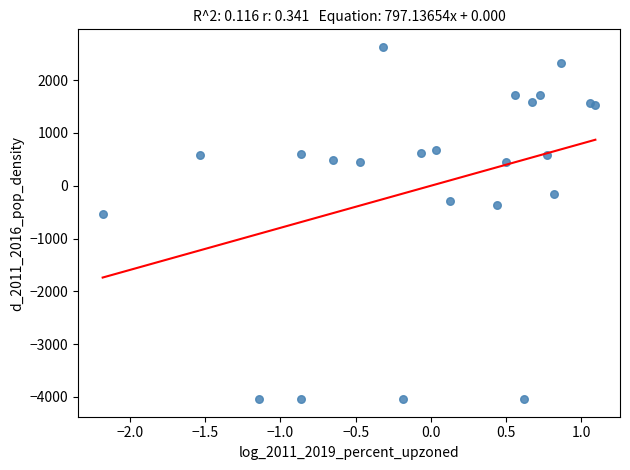

What Y value in the scatter plot is closest to -706?

-534.4